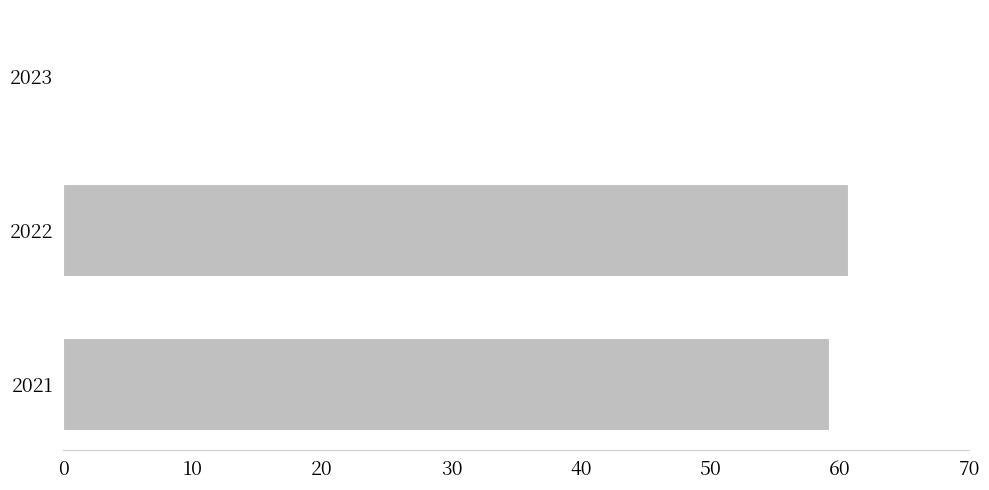

What is the sum of all values?

119.8